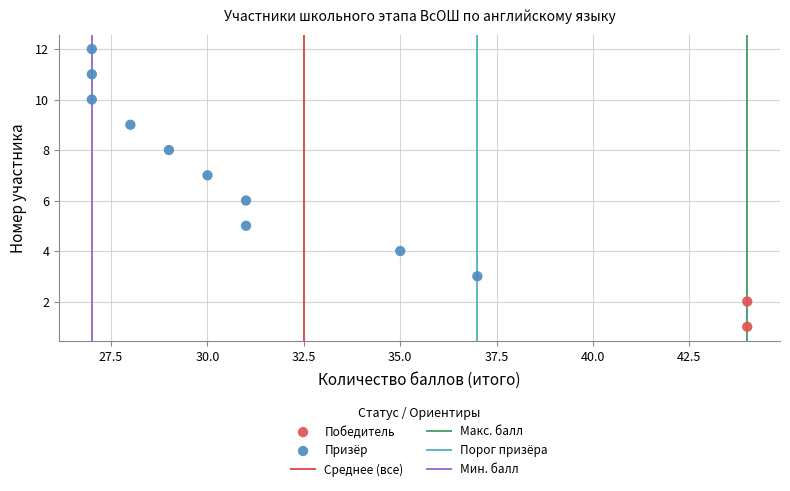

Which series has the largest Y range (max minus min)?

Призёр